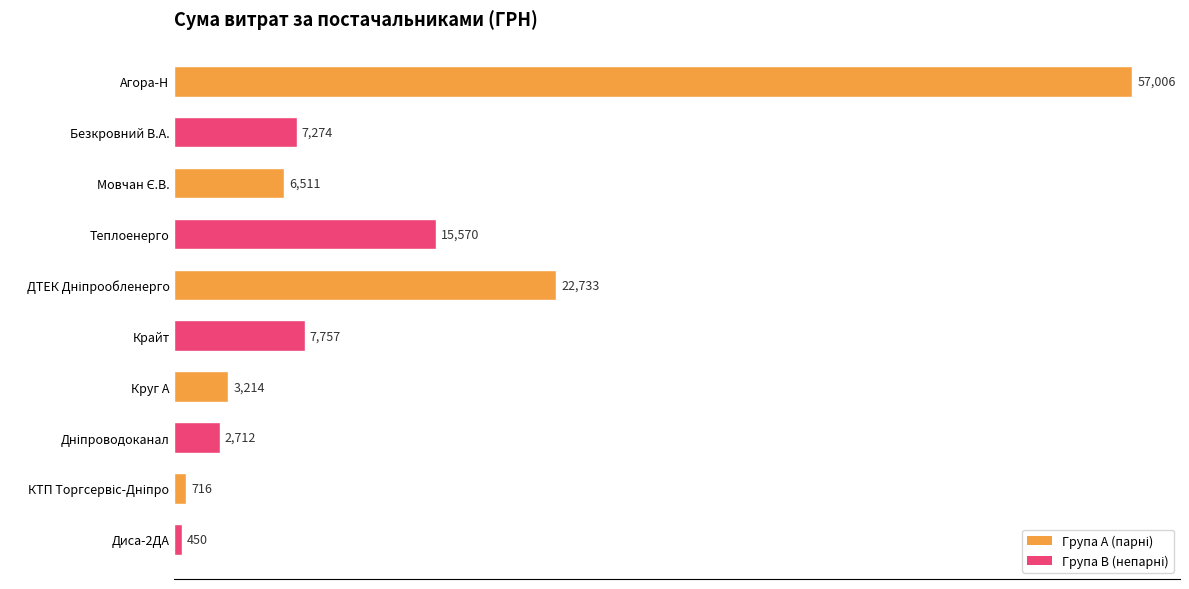

How many bars are there in total?

10